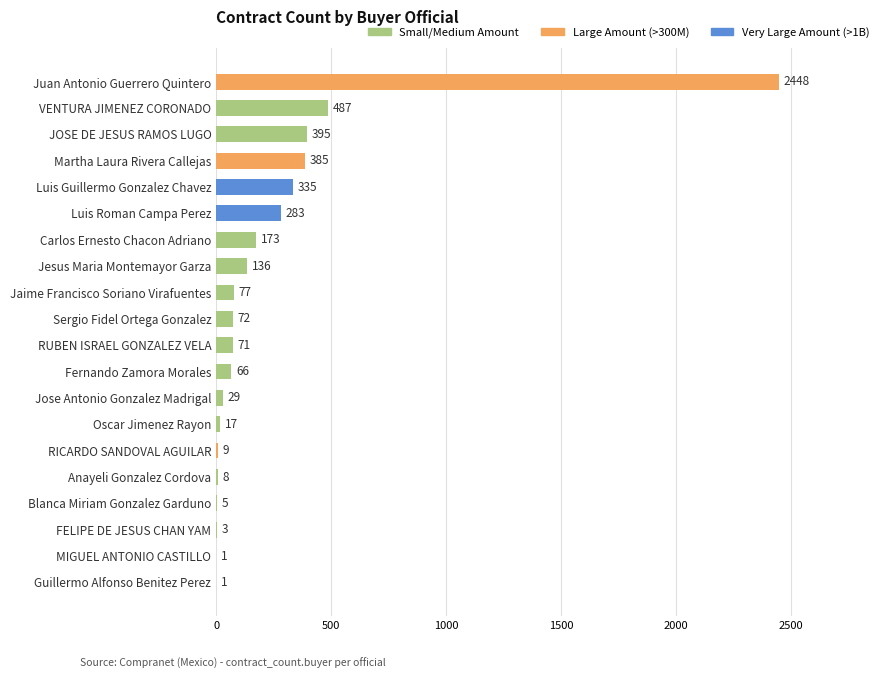

Which label corresponds to the largest value in the chart?

Juan Antonio Guerrero Quintero